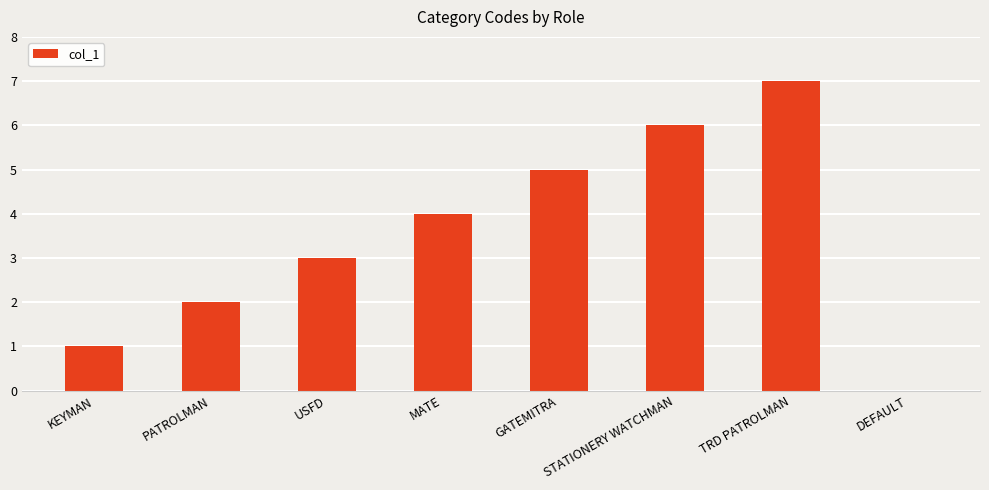

Is it true that the value at PATROLMAN is 1?

False